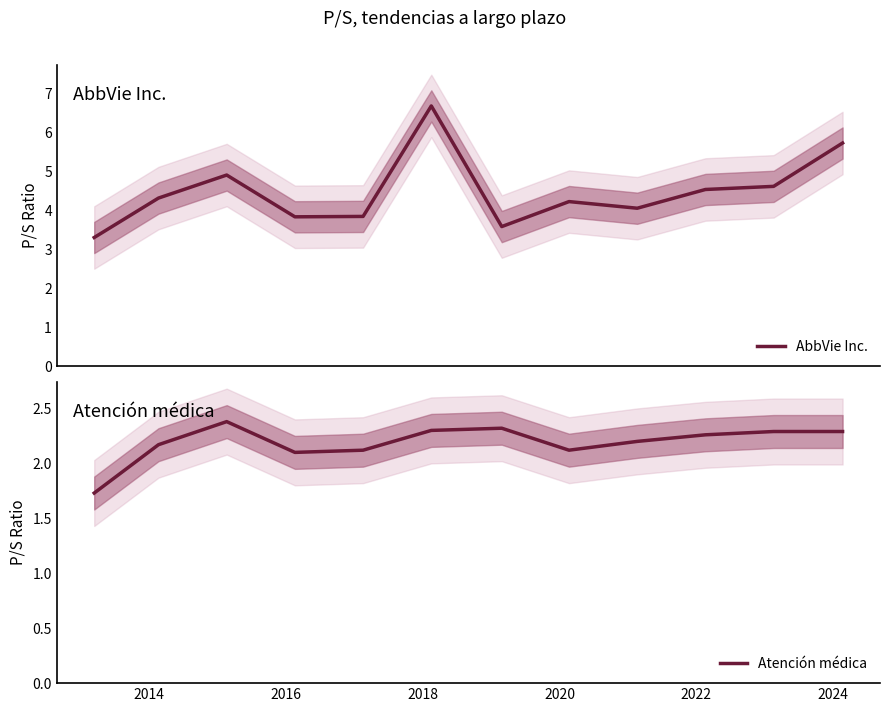

True or false: Atención médica and AbbVie Inc. cross at least once.

False